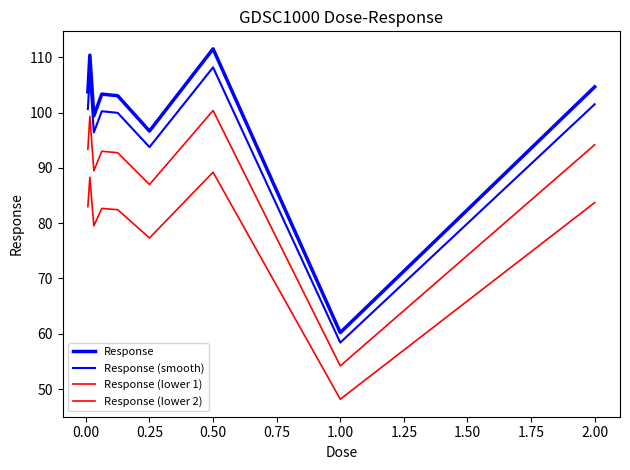

True or false: Response (lower 2) and Response (smooth) cross at least once.

False